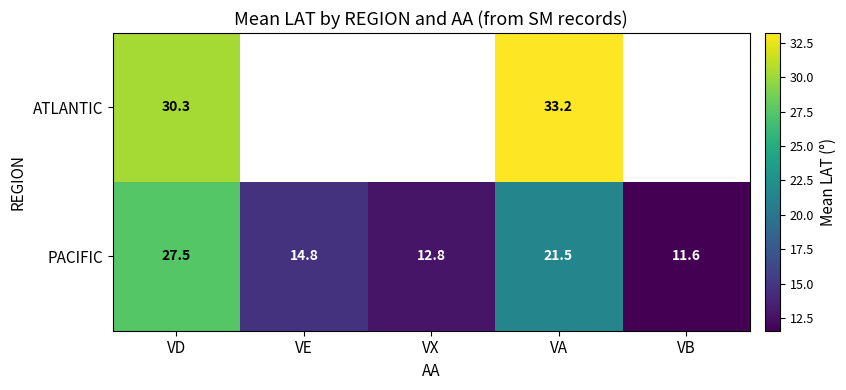

Which category has the highest value in the PACIFIC series?

VD